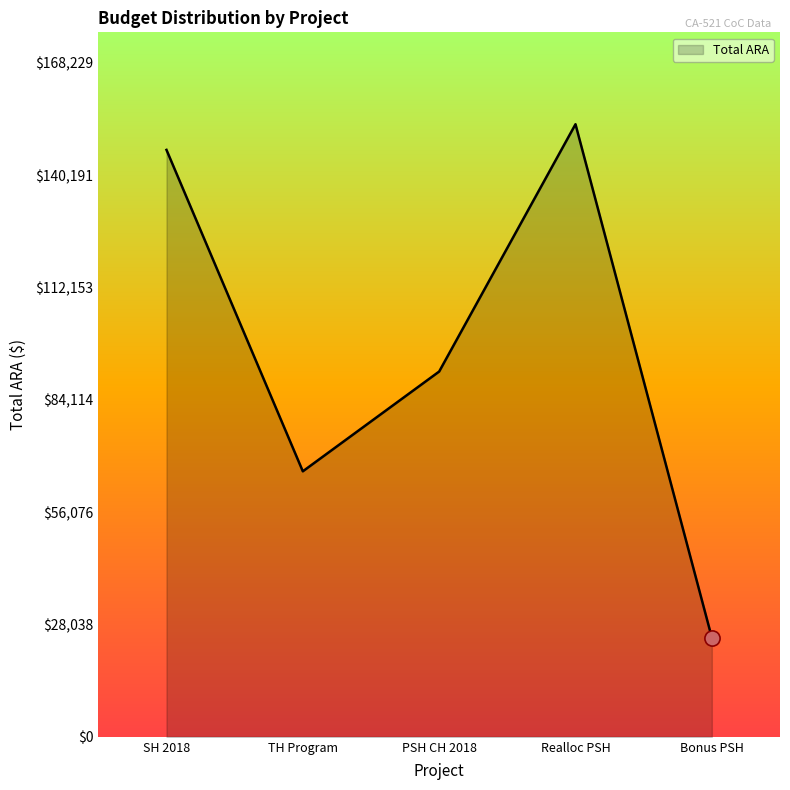

Approximately how many times larger is the value at SH 2018 compared to Bonus PSH?

5.9